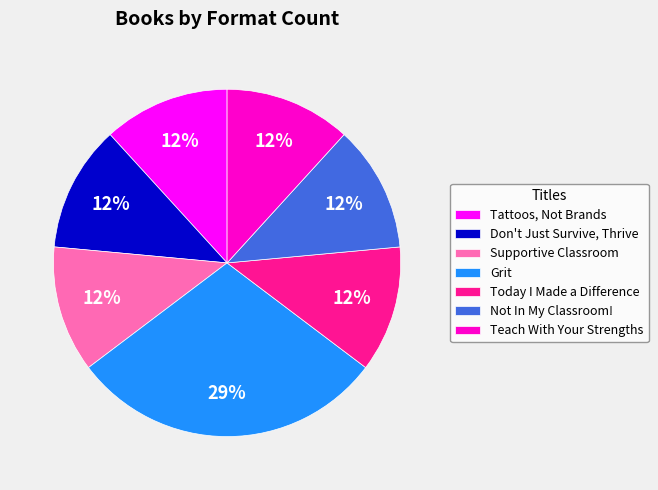

To the nearest percent, what is the combined percentage of Grit and Don't Just Survive, Thrive?

41%